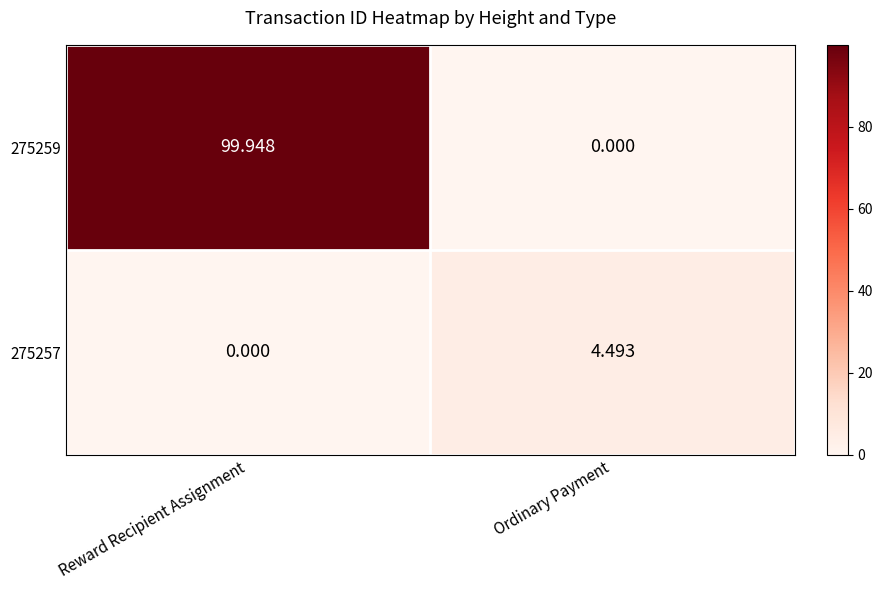

Rank the categories by 275259 value from highest to lowest.

Reward Recipient Assignment, Ordinary Payment